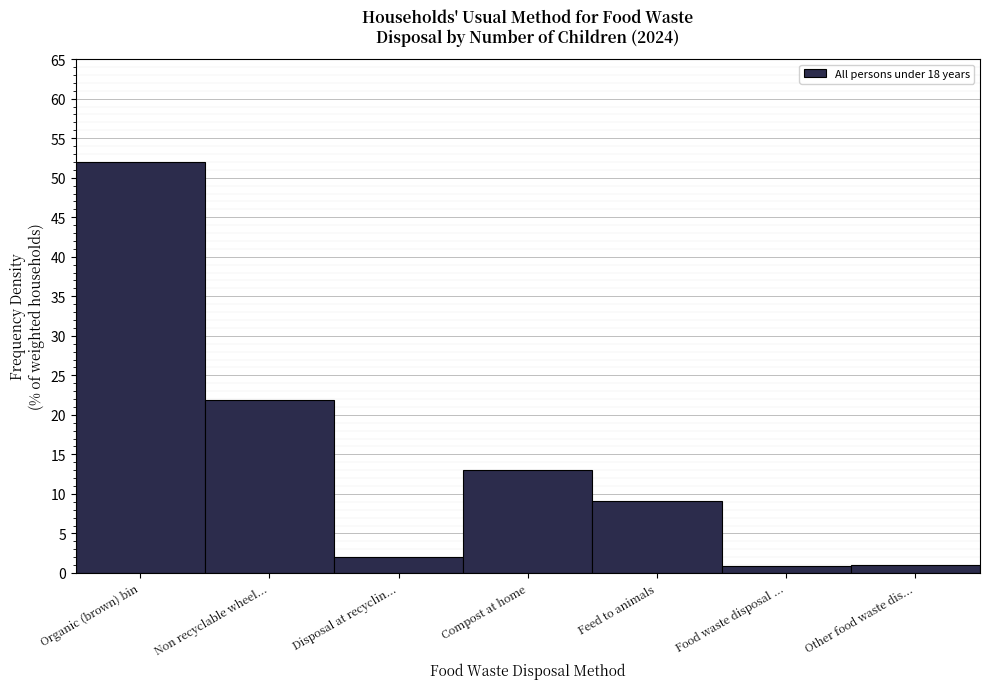

The chart shows a value of 30.4 at Organic (brown) bin. True or false?

False